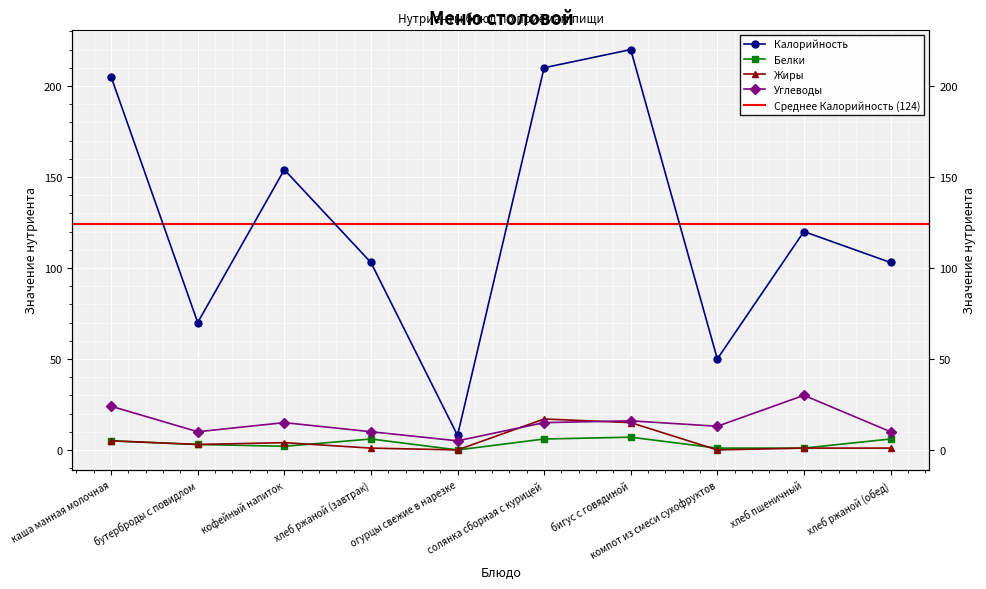

Which series has the largest total across all categories?

Калорийность